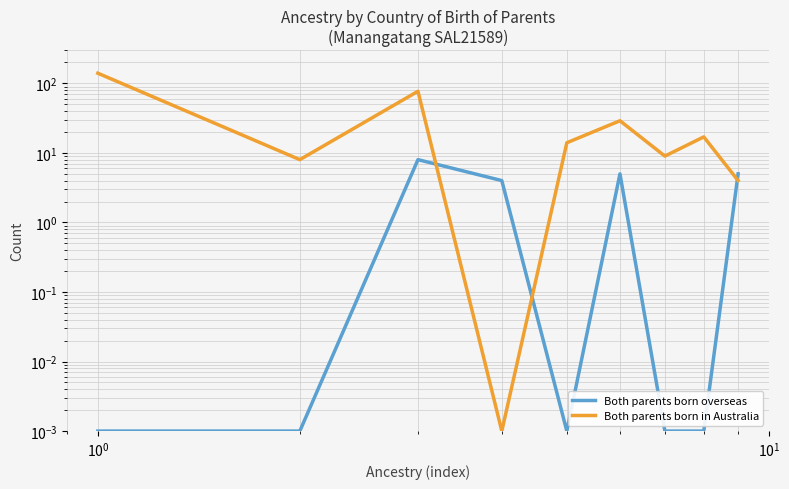

True or false: Both parents born overseas and Both parents born in Australia intersect in this chart.

True